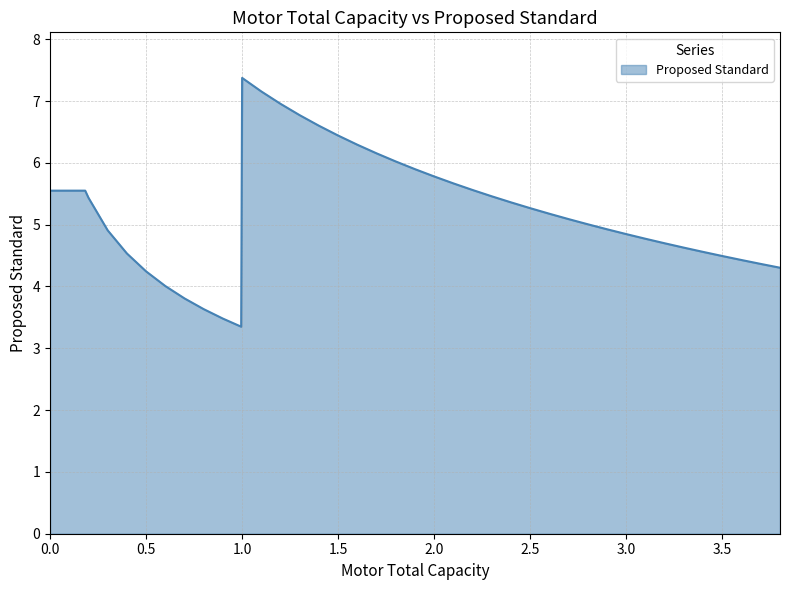

What is the difference between the maximum and minimum values?

4.0